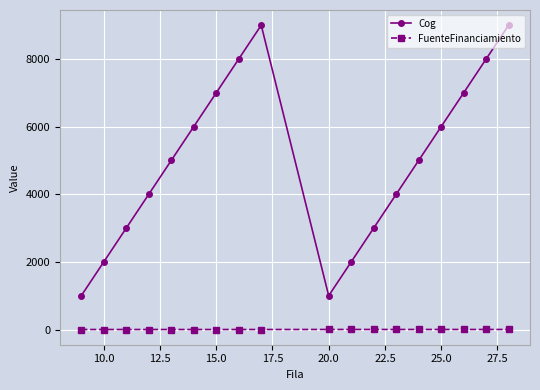

Which series has the largest total across all categories?

Cog